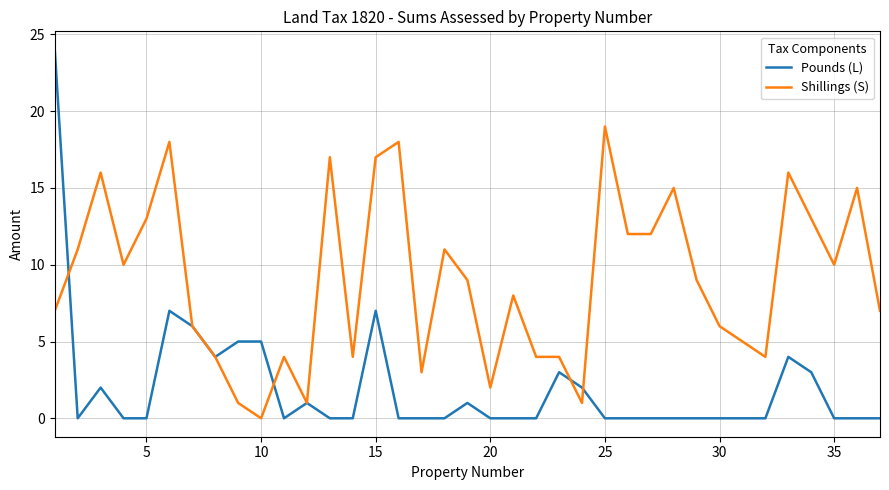

Rank the series by their average value, from lowest to highest.

Pounds (L), Shillings (S)